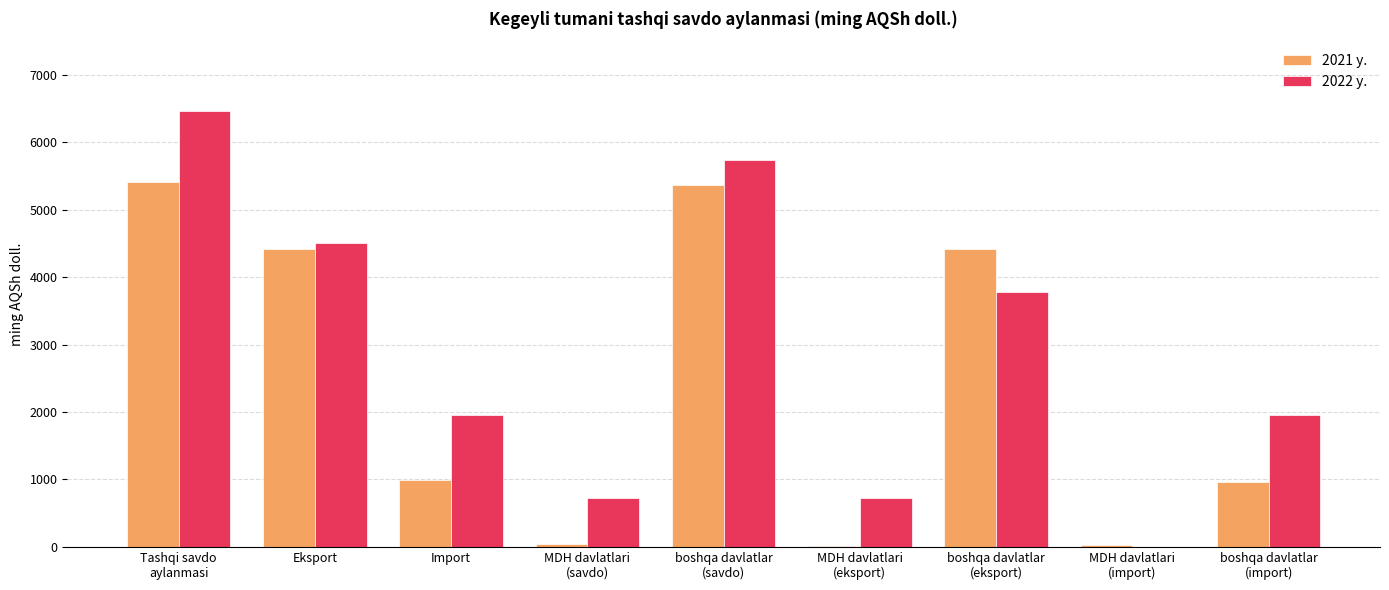

What is the highest value of the 2022 y. series?

6459.0